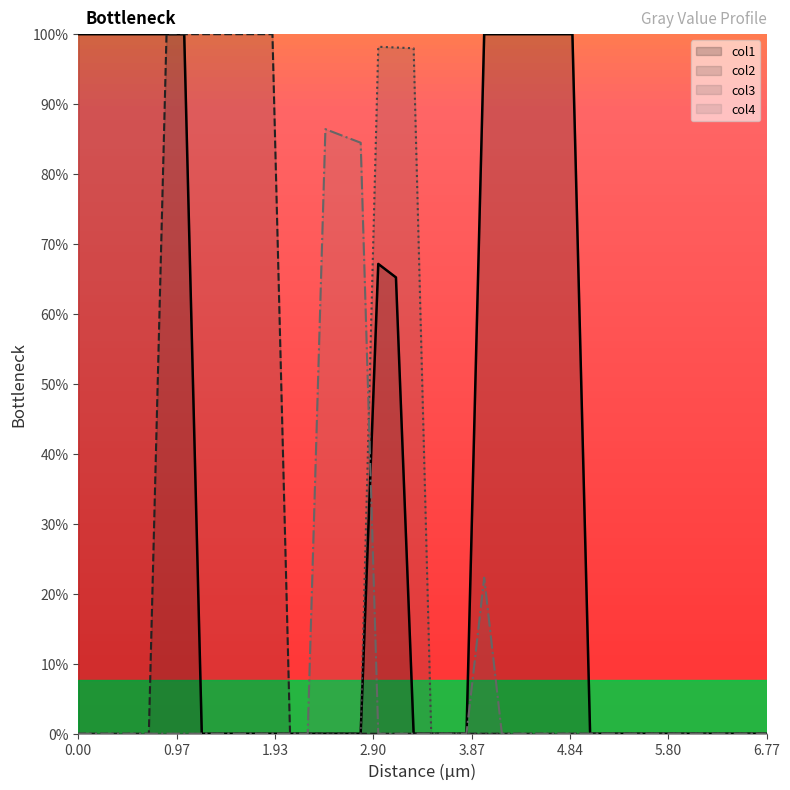

Rank the series by their maximum value, from lowest to highest.

col4, col3, col1, col2